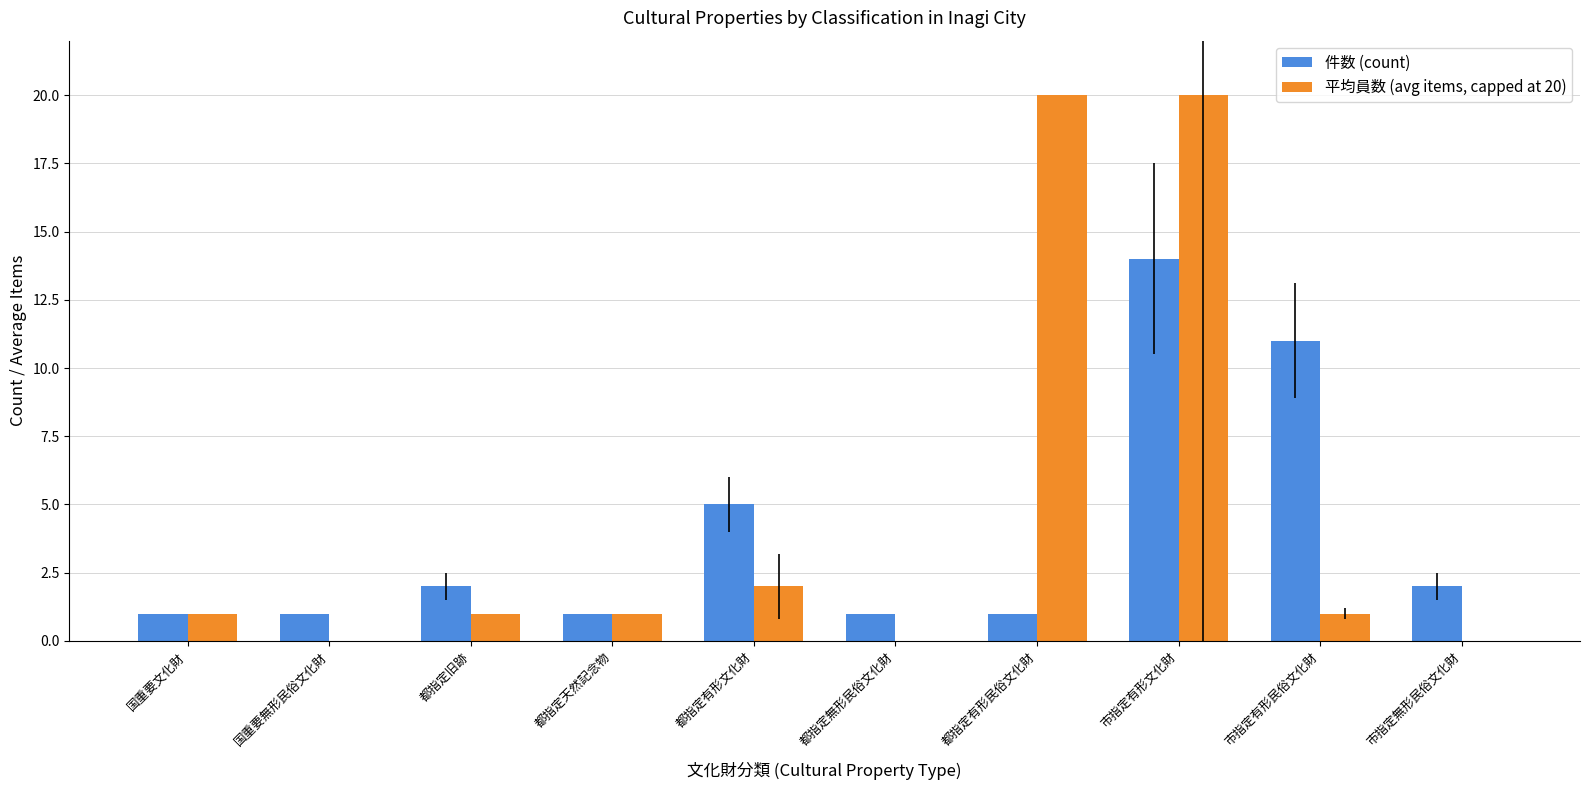

How many categories are shown in the chart?

10